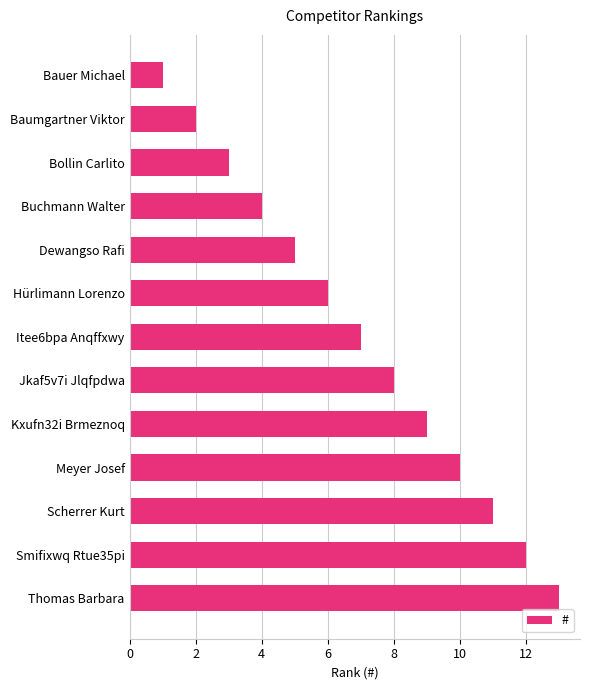

The chart shows a value of 1 at Bauer Michael. True or false?

True